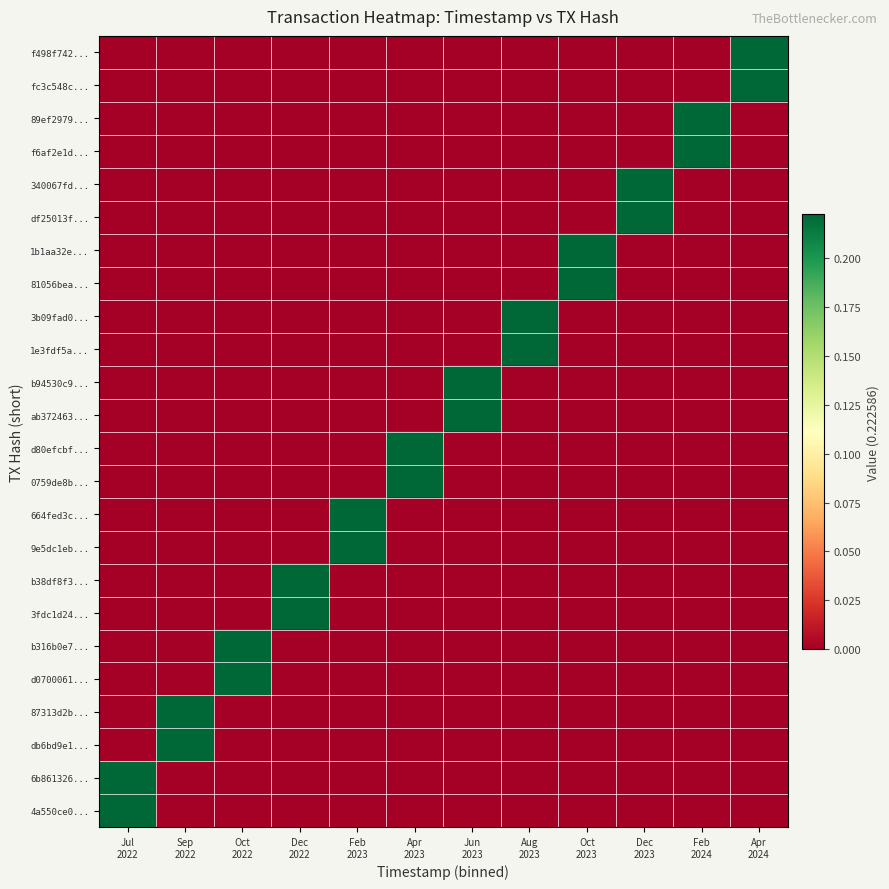

Reading left to right, transcribe all the data shown in this chart.

f498f742...: Jul
2022=0.0	Sep
2022=0.0	Oct
2022=0.0	Dec
2022=0.0	Feb
2023=0.0	Apr
2023=0.0	Jun
2023=0.0	Aug
2023=0.0	Oct
2023=0.0	Dec
2023=0.0	Feb
2024=0.0	Apr
2024=0.2
fc3c548c...: Jul
2022=0.0	Sep
2022=0.0	Oct
2022=0.0	Dec
2022=0.0	Feb
2023=0.0	Apr
2023=0.0	Jun
2023=0.0	Aug
2023=0.0	Oct
2023=0.0	Dec
2023=0.0	Feb
2024=0.0	Apr
2024=0.2
89ef2979...: Jul
2022=0.0	Sep
2022=0.0	Oct
2022=0.0	Dec
2022=0.0	Feb
2023=0.0	Apr
2023=0.0	Jun
2023=0.0	Aug
2023=0.0	Oct
2023=0.0	Dec
2023=0.0	Feb
2024=0.2	Apr
2024=0.0
f6af2e1d...: Jul
2022=0.0	Sep
2022=0.0	Oct
2022=0.0	Dec
2022=0.0	Feb
2023=0.0	Apr
2023=0.0	Jun
2023=0.0	Aug
2023=0.0	Oct
2023=0.0	Dec
2023=0.0	Feb
2024=0.2	Apr
2024=0.0
340067fd...: Jul
2022=0.0	Sep
2022=0.0	Oct
2022=0.0	Dec
2022=0.0	Feb
2023=0.0	Apr
2023=0.0	Jun
2023=0.0	Aug
2023=0.0	Oct
2023=0.0	Dec
2023=0.2	Feb
2024=0.0	Apr
2024=0.0
df25013f...: Jul
2022=0.0	Sep
2022=0.0	Oct
2022=0.0	Dec
2022=0.0	Feb
2023=0.0	Apr
2023=0.0	Jun
2023=0.0	Aug
2023=0.0	Oct
2023=0.0	Dec
2023=0.2	Feb
2024=0.0	Apr
2024=0.0
1b1aa32e...: Jul
2022=0.0	Sep
2022=0.0	Oct
2022=0.0	Dec
2022=0.0	Feb
2023=0.0	Apr
2023=0.0	Jun
2023=0.0	Aug
2023=0.0	Oct
2023=0.2	Dec
2023=0.0	Feb
2024=0.0	Apr
2024=0.0
81056bea...: Jul
2022=0.0	Sep
2022=0.0	Oct
2022=0.0	Dec
2022=0.0	Feb
2023=0.0	Apr
2023=0.0	Jun
2023=0.0	Aug
2023=0.0	Oct
2023=0.2	Dec
2023=0.0	Feb
2024=0.0	Apr
2024=0.0
3b09fad0...: Jul
2022=0.0	Sep
2022=0.0	Oct
2022=0.0	Dec
2022=0.0	Feb
2023=0.0	Apr
2023=0.0	Jun
2023=0.0	Aug
2023=0.2	Oct
2023=0.0	Dec
2023=0.0	Feb
2024=0.0	Apr
2024=0.0
1e3fdf5a...: Jul
2022=0.0	Sep
2022=0.0	Oct
2022=0.0	Dec
2022=0.0	Feb
2023=0.0	Apr
2023=0.0	Jun
2023=0.0	Aug
2023=0.2	Oct
2023=0.0	Dec
2023=0.0	Feb
2024=0.0	Apr
2024=0.0
b94530c9...: Jul
2022=0.0	Sep
2022=0.0	Oct
2022=0.0	Dec
2022=0.0	Feb
2023=0.0	Apr
2023=0.0	Jun
2023=0.2	Aug
2023=0.0	Oct
2023=0.0	Dec
2023=0.0	Feb
2024=0.0	Apr
2024=0.0
ab372463...: Jul
2022=0.0	Sep
2022=0.0	Oct
2022=0.0	Dec
2022=0.0	Feb
2023=0.0	Apr
2023=0.0	Jun
2023=0.2	Aug
2023=0.0	Oct
2023=0.0	Dec
2023=0.0	Feb
2024=0.0	Apr
2024=0.0
d80efcbf...: Jul
2022=0.0	Sep
2022=0.0	Oct
2022=0.0	Dec
2022=0.0	Feb
2023=0.0	Apr
2023=0.2	Jun
2023=0.0	Aug
2023=0.0	Oct
2023=0.0	Dec
2023=0.0	Feb
2024=0.0	Apr
2024=0.0
0759de8b...: Jul
2022=0.0	Sep
2022=0.0	Oct
2022=0.0	Dec
2022=0.0	Feb
2023=0.0	Apr
2023=0.2	Jun
2023=0.0	Aug
2023=0.0	Oct
2023=0.0	Dec
2023=0.0	Feb
2024=0.0	Apr
2024=0.0
664fed3c...: Jul
2022=0.0	Sep
2022=0.0	Oct
2022=0.0	Dec
2022=0.0	Feb
2023=0.2	Apr
2023=0.0	Jun
2023=0.0	Aug
2023=0.0	Oct
2023=0.0	Dec
2023=0.0	Feb
2024=0.0	Apr
2024=0.0
9e5dc1eb...: Jul
2022=0.0	Sep
2022=0.0	Oct
2022=0.0	Dec
2022=0.0	Feb
2023=0.2	Apr
2023=0.0	Jun
2023=0.0	Aug
2023=0.0	Oct
2023=0.0	Dec
2023=0.0	Feb
2024=0.0	Apr
2024=0.0
b38df8f3...: Jul
2022=0.0	Sep
2022=0.0	Oct
2022=0.0	Dec
2022=0.2	Feb
2023=0.0	Apr
2023=0.0	Jun
2023=0.0	Aug
2023=0.0	Oct
2023=0.0	Dec
2023=0.0	Feb
2024=0.0	Apr
2024=0.0
3fdc1d24...: Jul
2022=0.0	Sep
2022=0.0	Oct
2022=0.0	Dec
2022=0.2	Feb
2023=0.0	Apr
2023=0.0	Jun
2023=0.0	Aug
2023=0.0	Oct
2023=0.0	Dec
2023=0.0	Feb
2024=0.0	Apr
2024=0.0
b316b0e7...: Jul
2022=0.0	Sep
2022=0.0	Oct
2022=0.2	Dec
2022=0.0	Feb
2023=0.0	Apr
2023=0.0	Jun
2023=0.0	Aug
2023=0.0	Oct
2023=0.0	Dec
2023=0.0	Feb
2024=0.0	Apr
2024=0.0
d0700061...: Jul
2022=0.0	Sep
2022=0.0	Oct
2022=0.2	Dec
2022=0.0	Feb
2023=0.0	Apr
2023=0.0	Jun
2023=0.0	Aug
2023=0.0	Oct
2023=0.0	Dec
2023=0.0	Feb
2024=0.0	Apr
2024=0.0
87313d2b...: Jul
2022=0.0	Sep
2022=0.2	Oct
2022=0.0	Dec
2022=0.0	Feb
2023=0.0	Apr
2023=0.0	Jun
2023=0.0	Aug
2023=0.0	Oct
2023=0.0	Dec
2023=0.0	Feb
2024=0.0	Apr
2024=0.0
db6bd9e1...: Jul
2022=0.0	Sep
2022=0.2	Oct
2022=0.0	Dec
2022=0.0	Feb
2023=0.0	Apr
2023=0.0	Jun
2023=0.0	Aug
2023=0.0	Oct
2023=0.0	Dec
2023=0.0	Feb
2024=0.0	Apr
2024=0.0
6b861326...: Jul
2022=0.2	Sep
2022=0.0	Oct
2022=0.0	Dec
2022=0.0	Feb
2023=0.0	Apr
2023=0.0	Jun
2023=0.0	Aug
2023=0.0	Oct
2023=0.0	Dec
2023=0.0	Feb
2024=0.0	Apr
2024=0.0
4a550ce0...: Jul
2022=0.2	Sep
2022=0.0	Oct
2022=0.0	Dec
2022=0.0	Feb
2023=0.0	Apr
2023=0.0	Jun
2023=0.0	Aug
2023=0.0	Oct
2023=0.0	Dec
2023=0.0	Feb
2024=0.0	Apr
2024=0.0